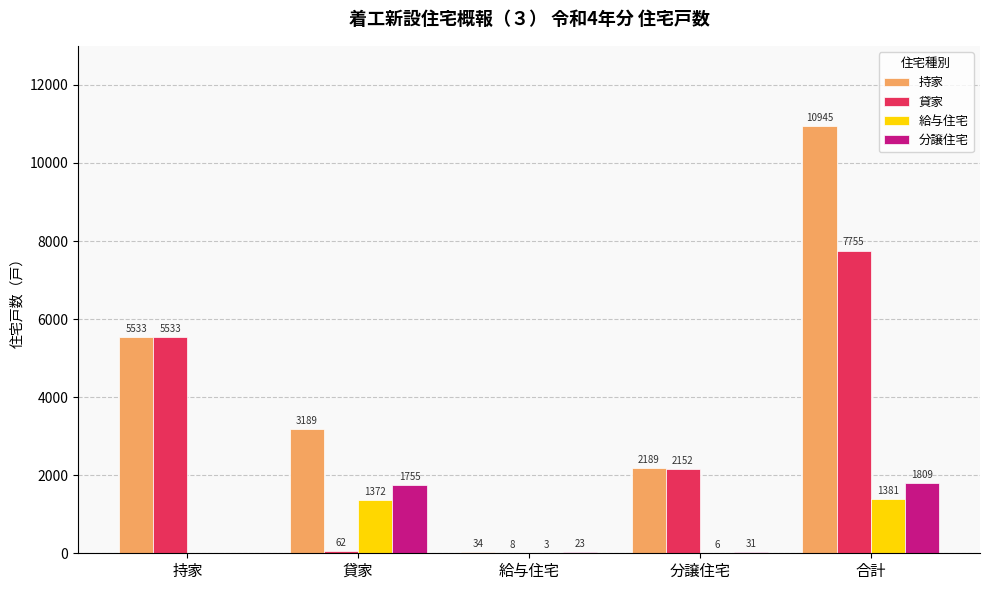

Is it true that 給与住宅 equals 2022 at 貸家?

False